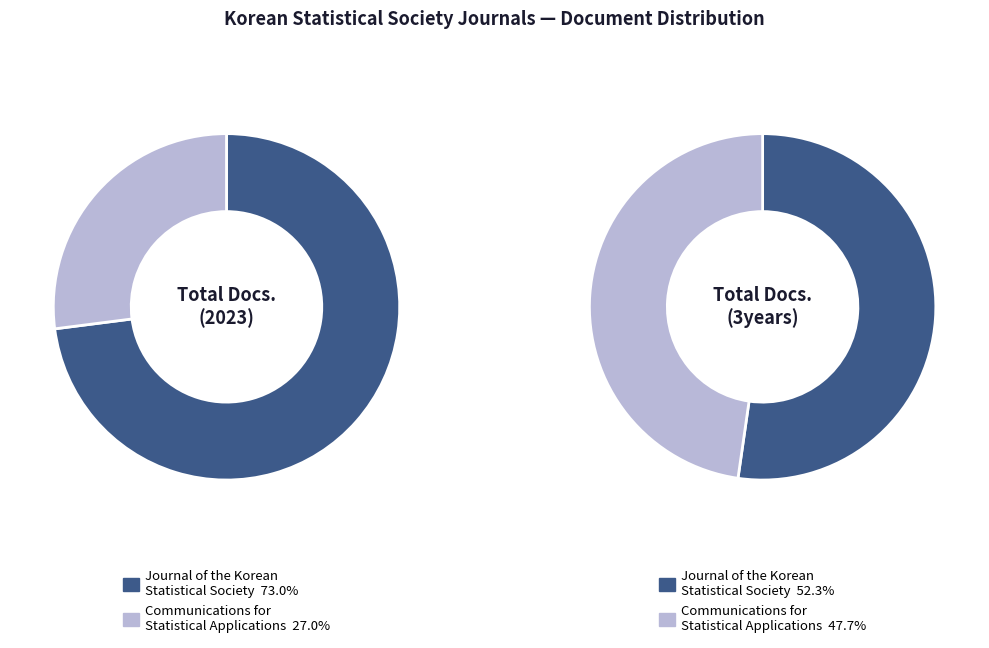

True or false: Journal of the Korean Statistical Society accounts for 63% of the total.

False